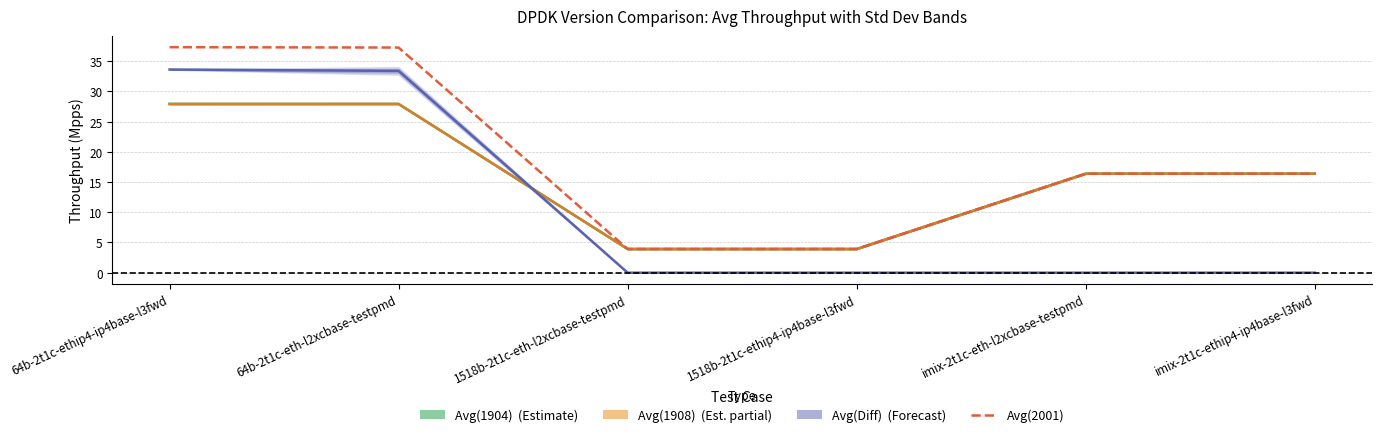

At imix-2t1c-eth-l2xcbase-testpmd, list the series in order from smallest to largest.

Avg(Diff), Avg(1904), Avg(1908), Avg(2001)